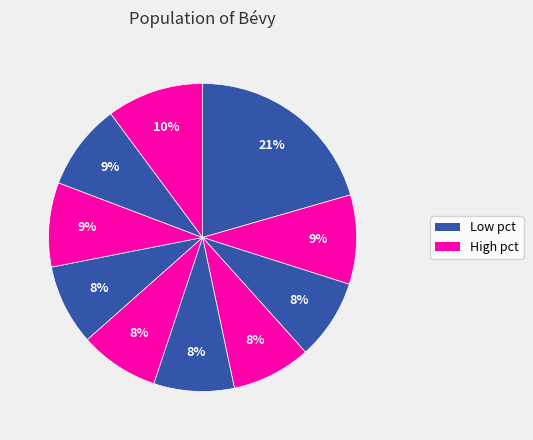

Does any single category account for the majority?

No